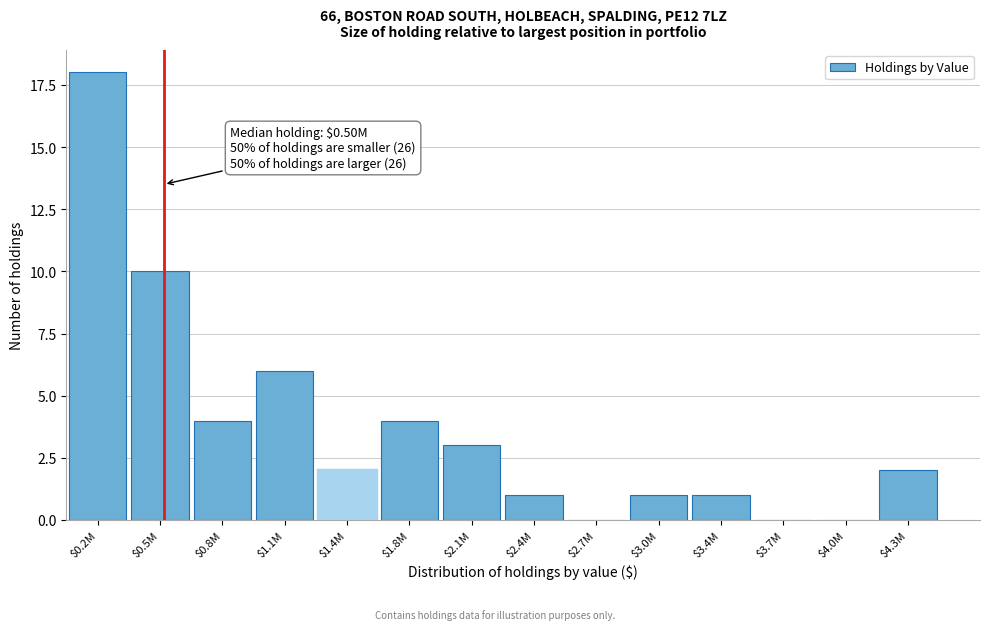

The value at $4.3M is 1. True or false?

False